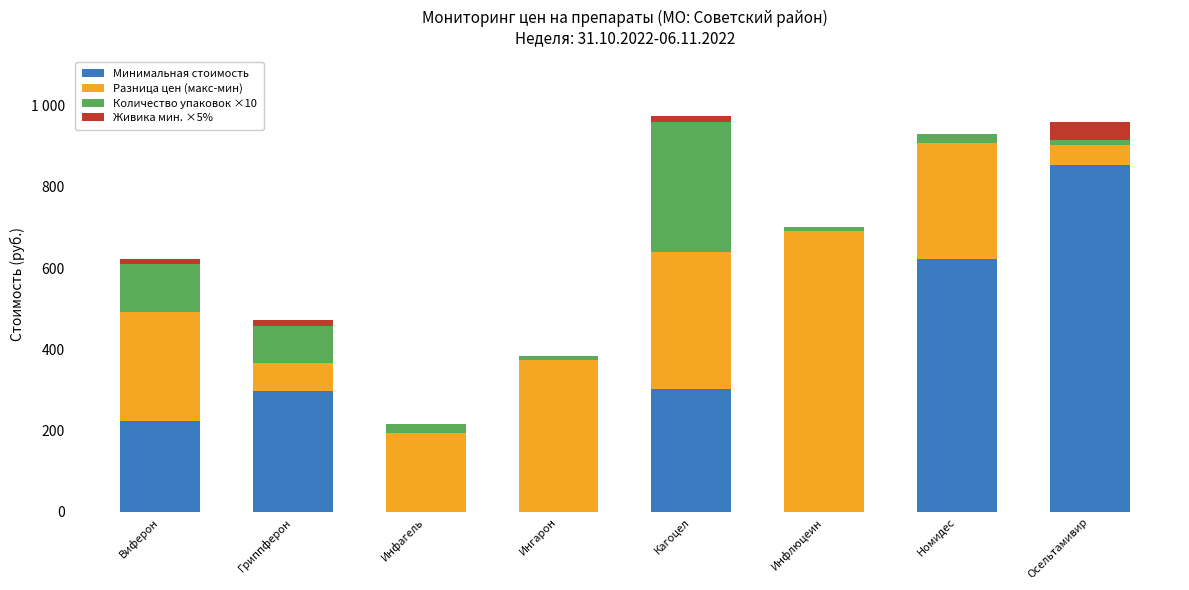

What are all the series names shown in the legend?

Минимальная стоимость, Разница цен (макс-мин), Количество упаковок ×10, Живика мин. ×5%